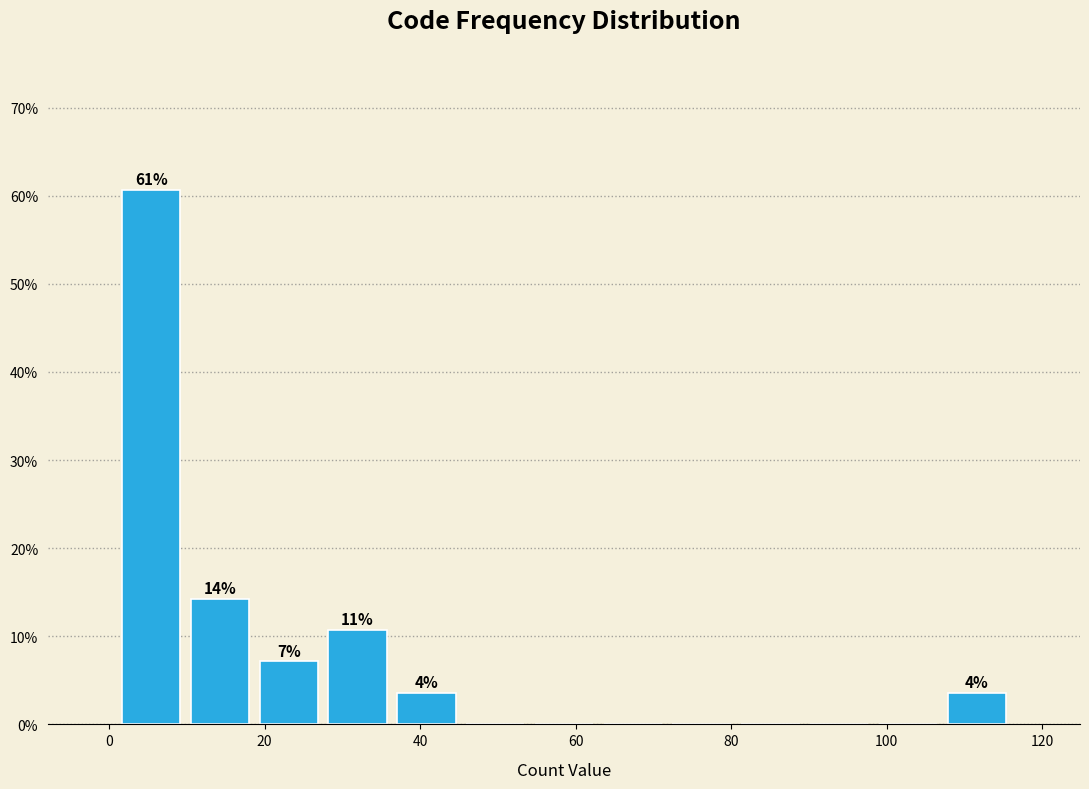

Which range on the x-axis has the tallest bar?

2 to 10